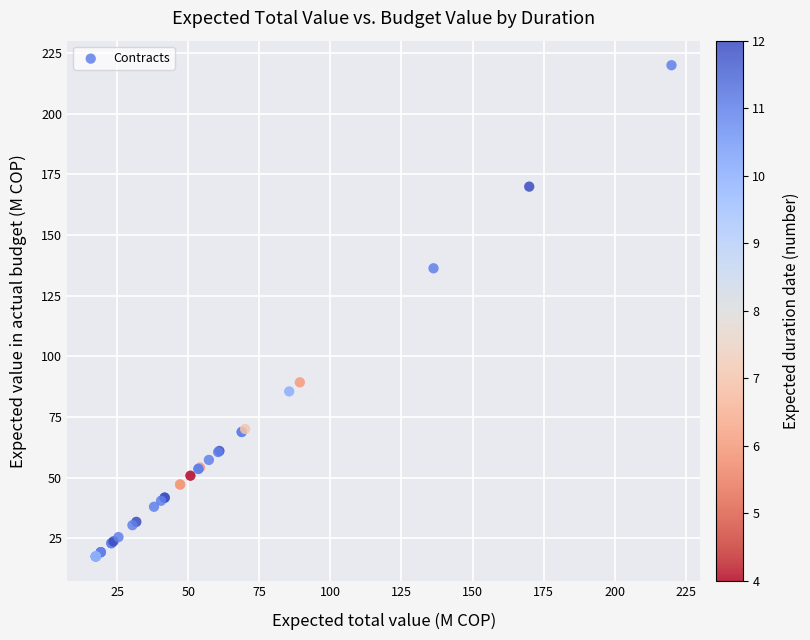

What Y value in the scatter plot is closest to 118?

136.3